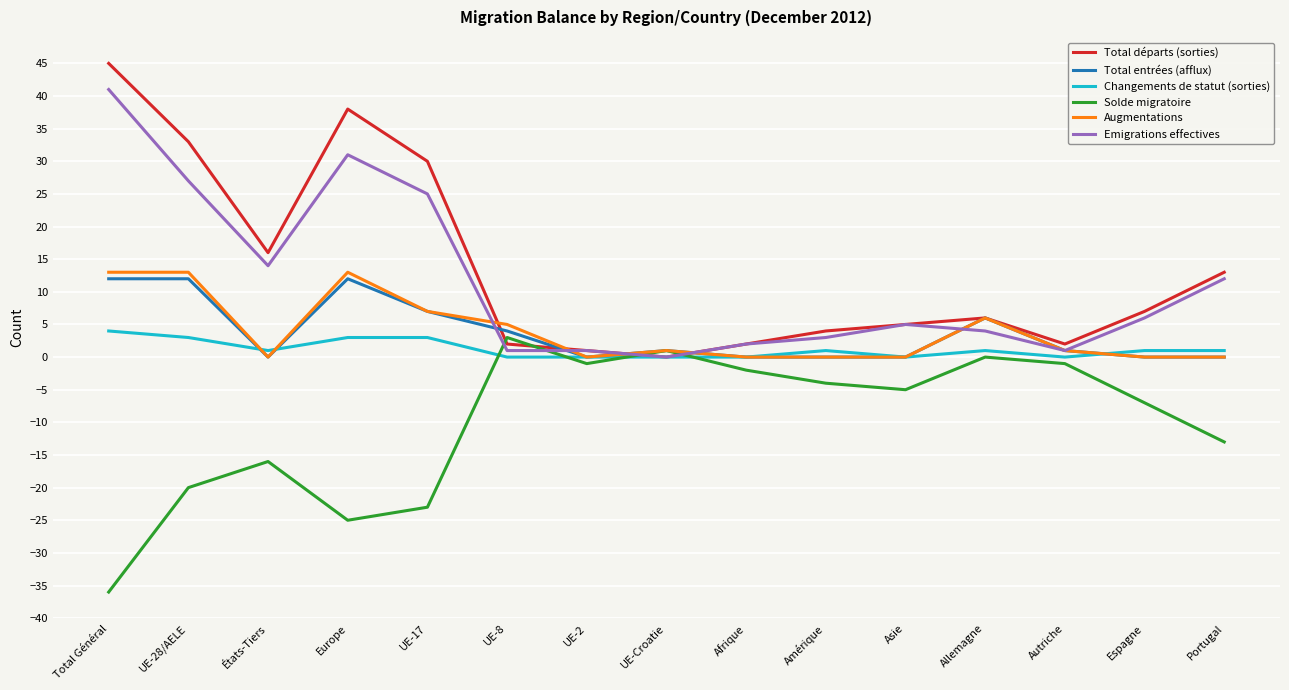

Where does the Total départs (sorties) series first go above 6?

Total Général